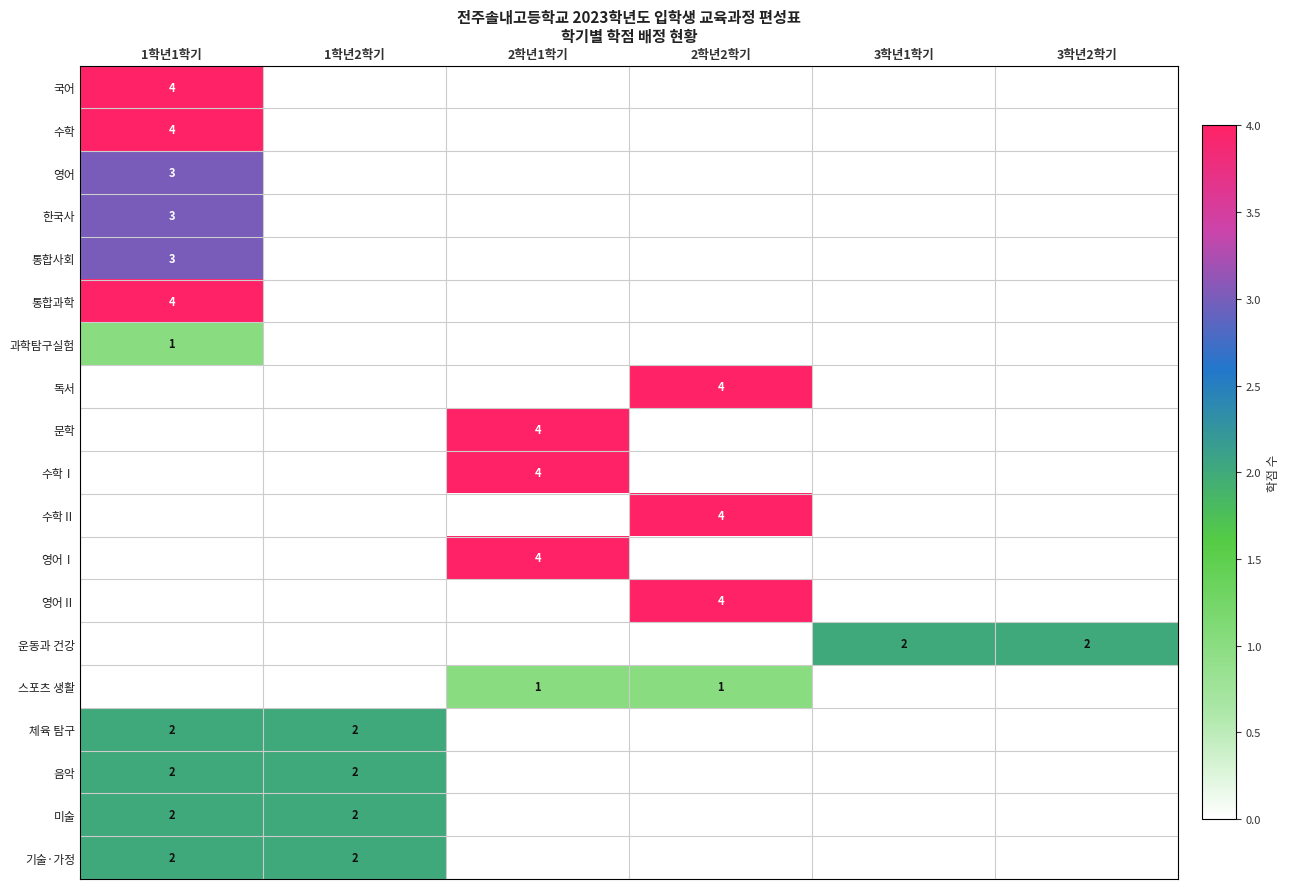

True or false: 음악 has a value of 2 at 1학년2학기.

True